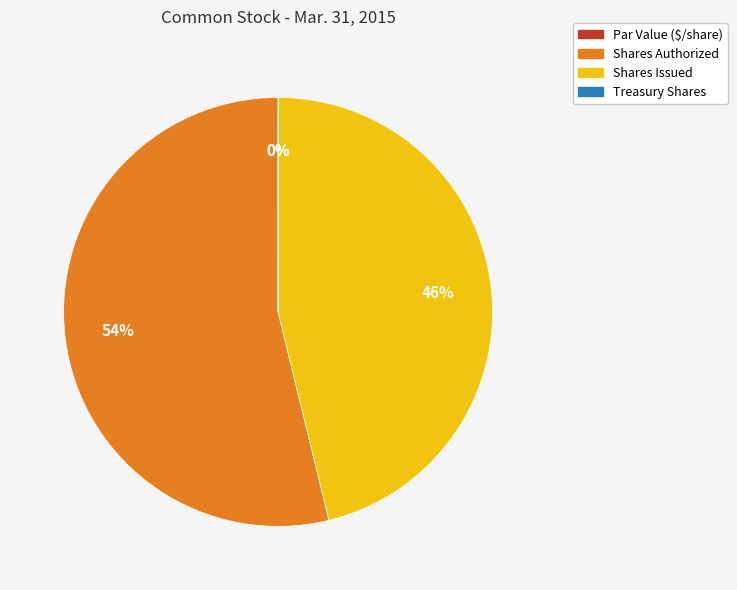

Is it true that Treasury Shares is 0% of the pie?

True